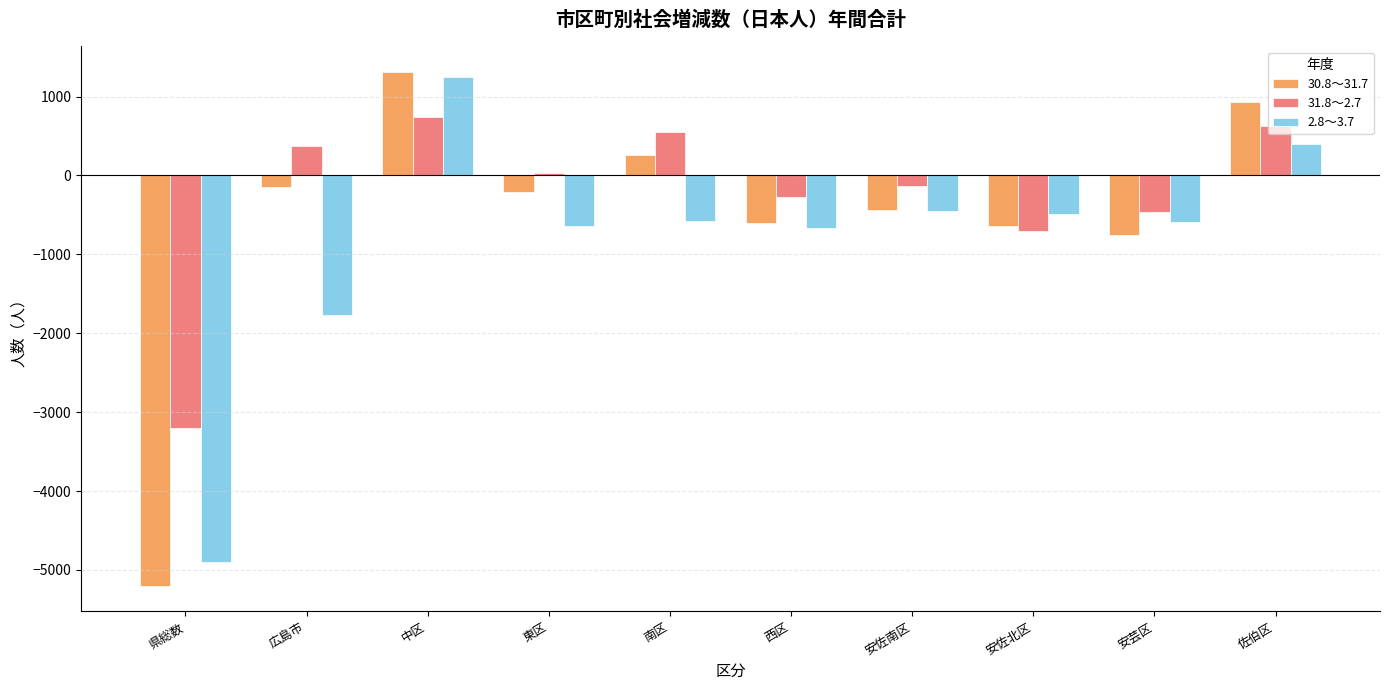

Which series has the widest spread of values?

30.8～31.7